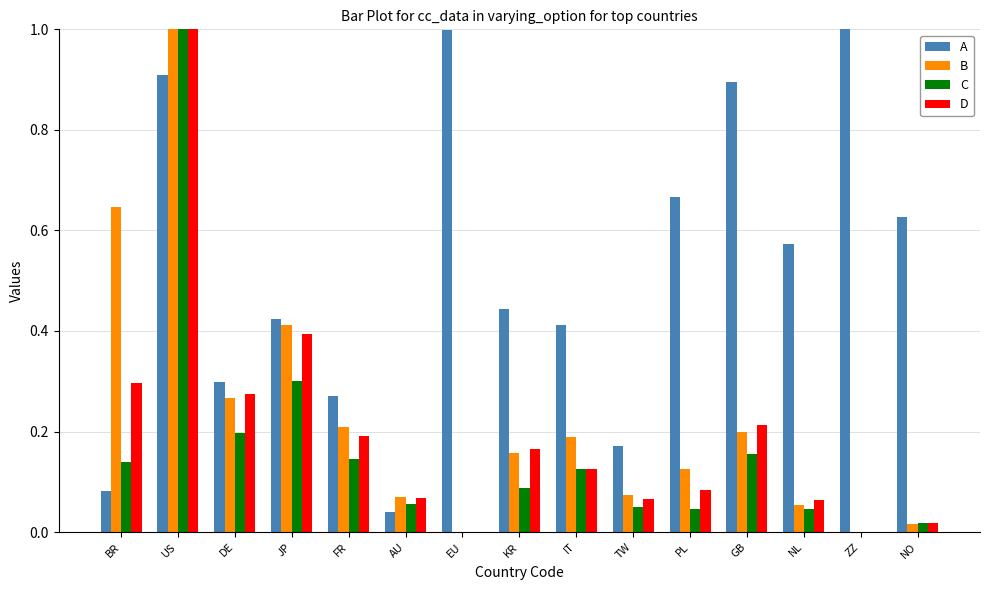

What is the sum of the B values at PL and US?

1.1